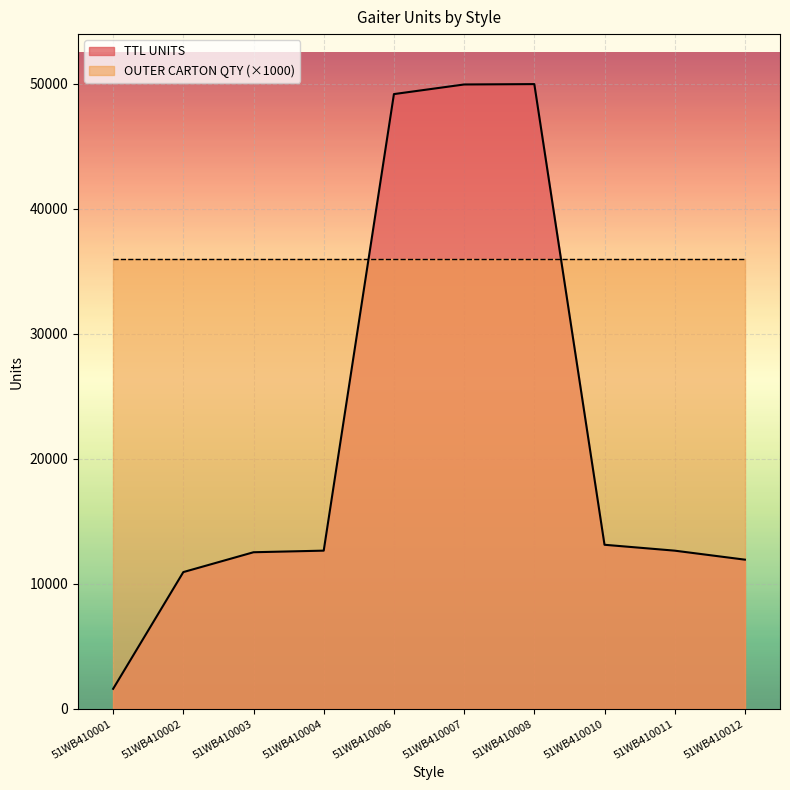

What is the value of the 2nd point from the left?

10948